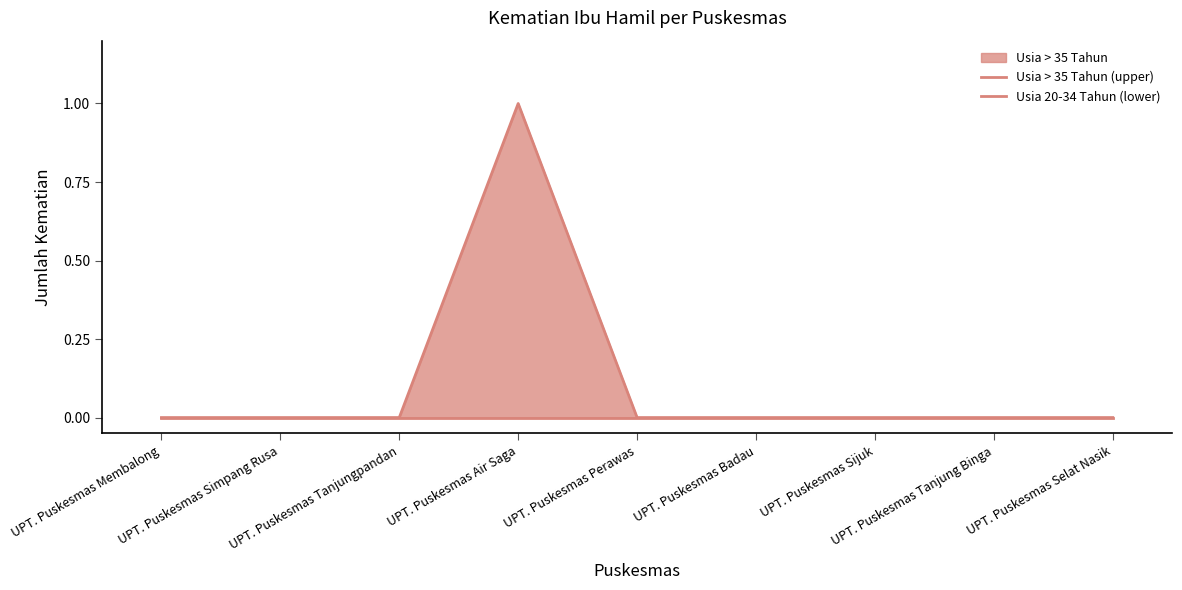

True or false: Usia > 35 Tahun (upper) and Usia 20-34 Tahun (lower) cross at least once.

False